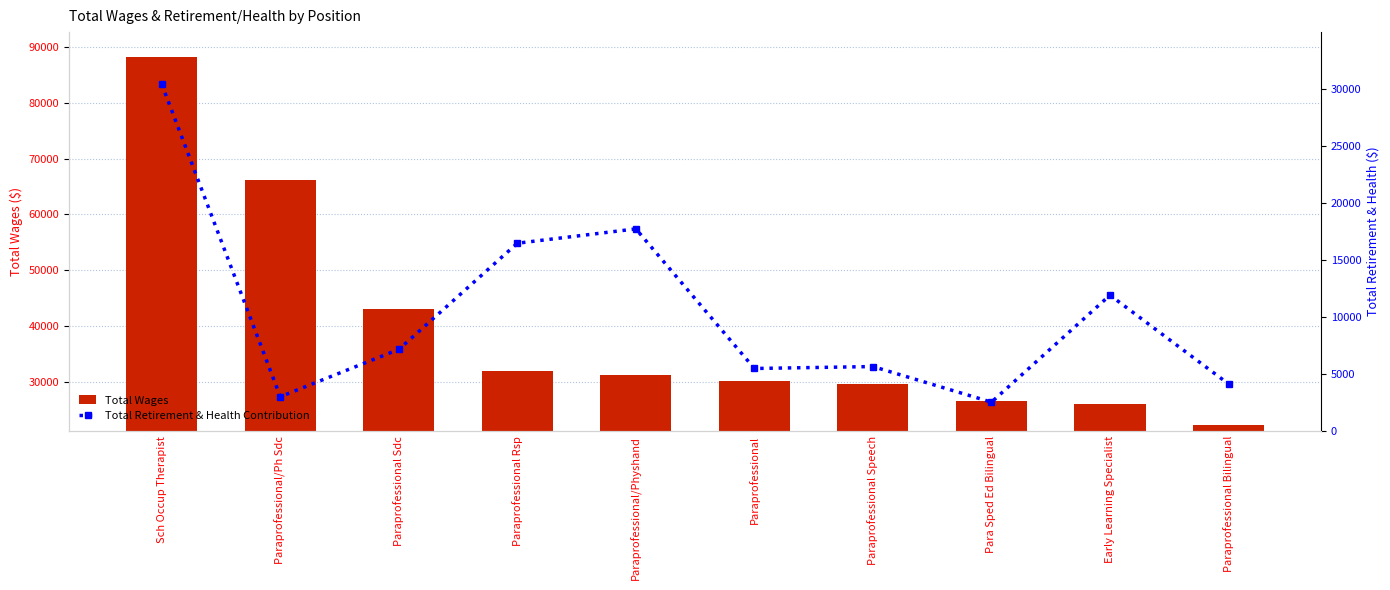

The Total Wages series shows 29592 at Paraprofessional Speech. True or false?

True